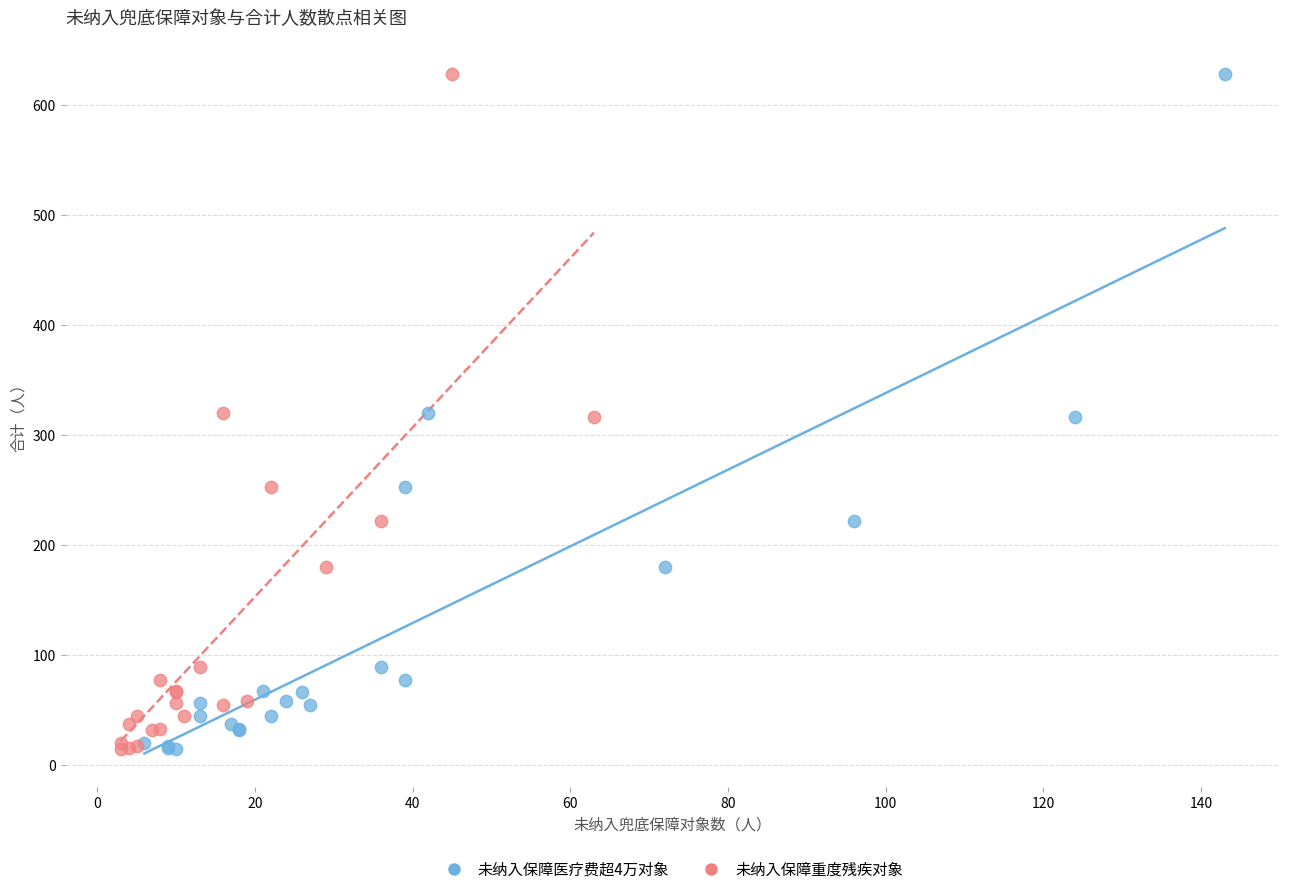

What are all the series names shown in the legend?

未纳入保障医疗费超4万对象, 未纳入保障重度残疾对象